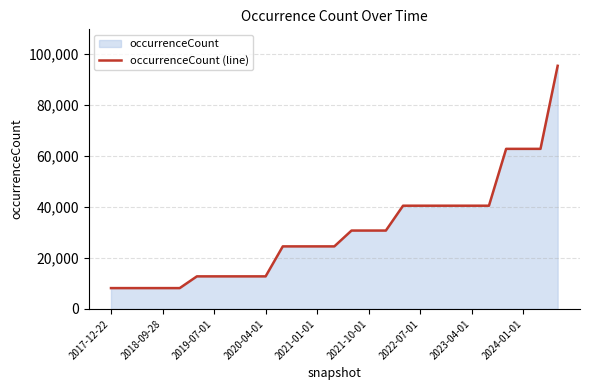

The value at 2020-04-01 is 3519. True or false?

False